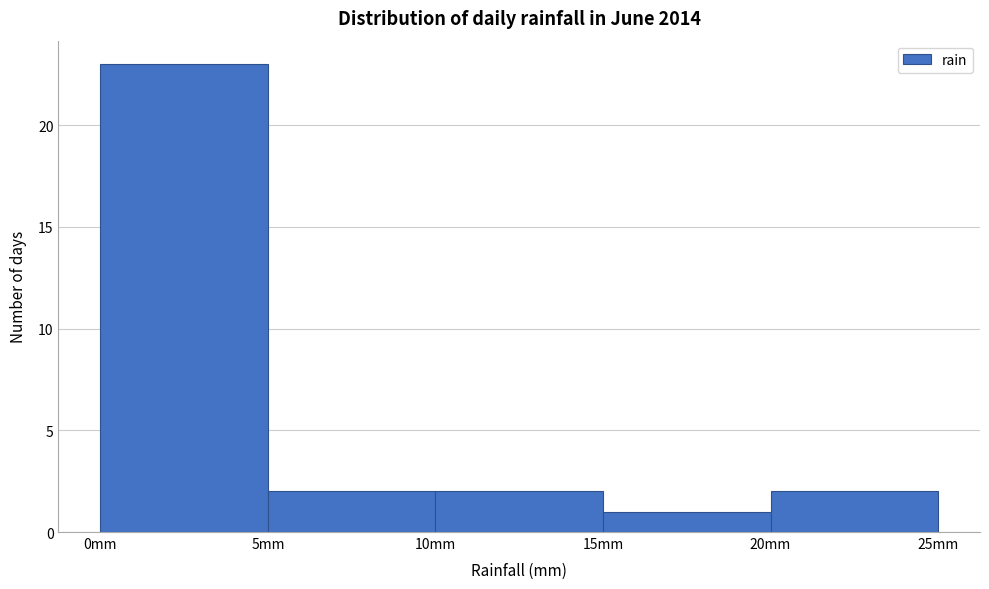

Reading left to right, list every bar in this chart as the range it spans on the x-axis followed by its height. The values are not printed on the chart, so give them approximately, as read against the axis.

0 to 5: 23
5 to 10: 2
10 to 15: 2
15 to 20: 1
20 to 25: 2